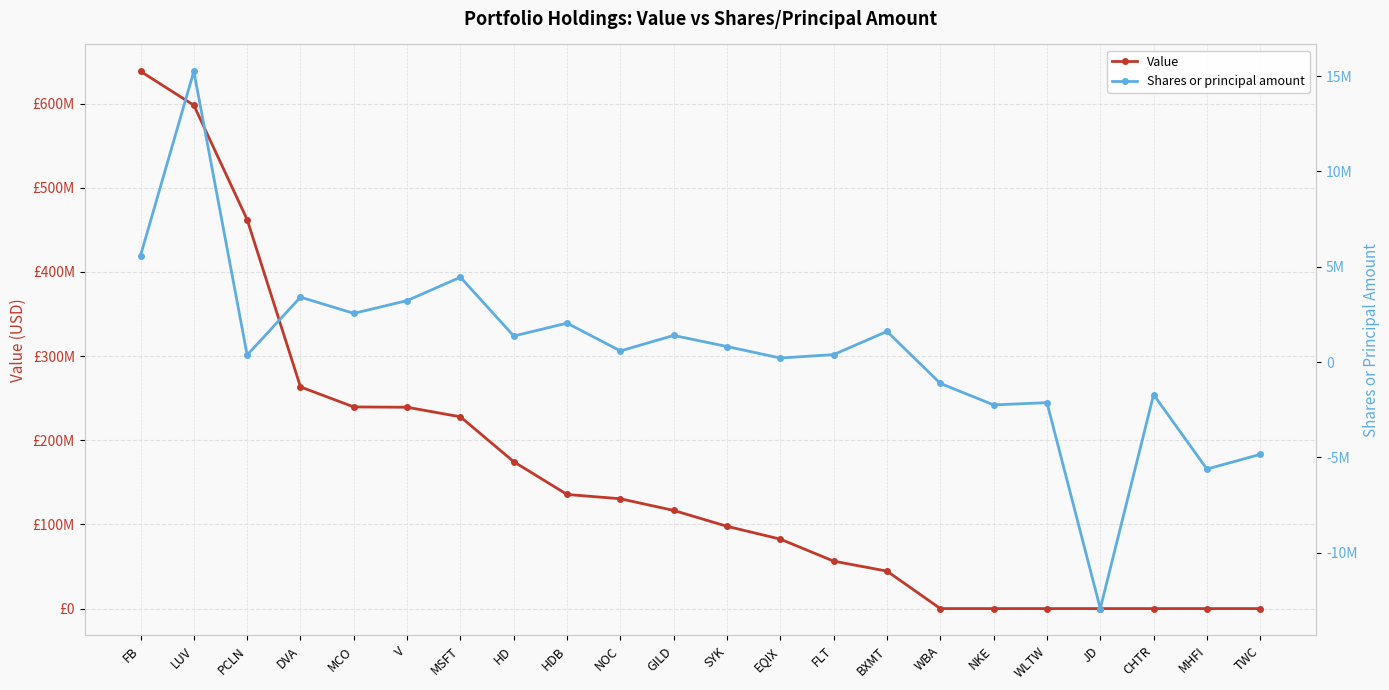

List the labels in order of Shares or principal amount value, largest first.

LUV, FB, MSFT, DVA, V, MCO, HDB, BXMT, GILD, HD, SYK, NOC, FLT, PCLN, EQIX, WBA, CHTR, WLTW, NKE, TWC, MHFI, JD